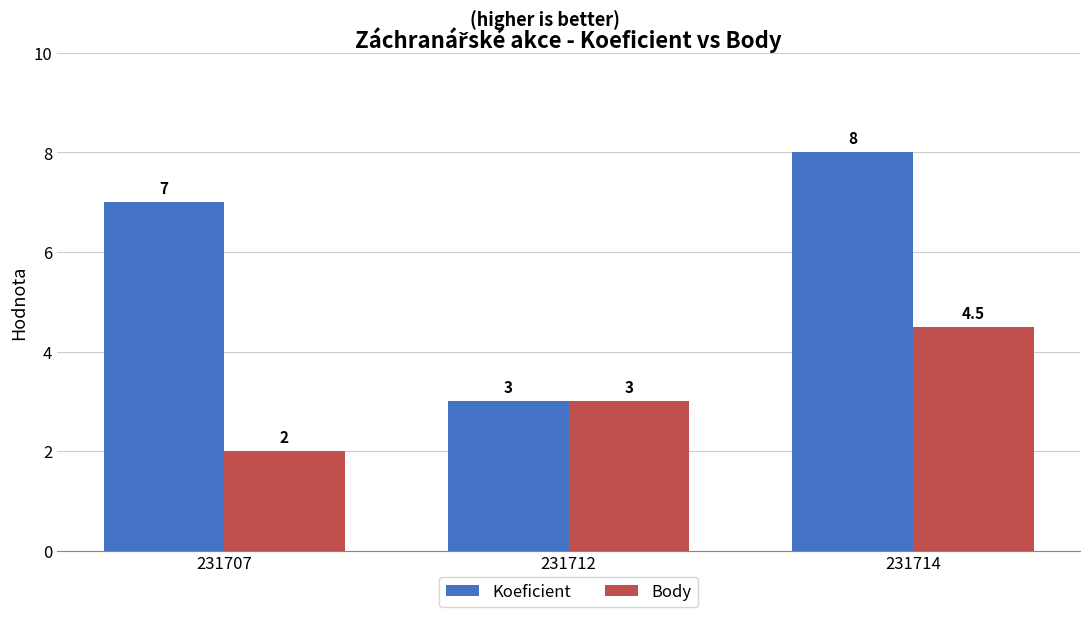

At which category is the sum across all series the highest?

231714